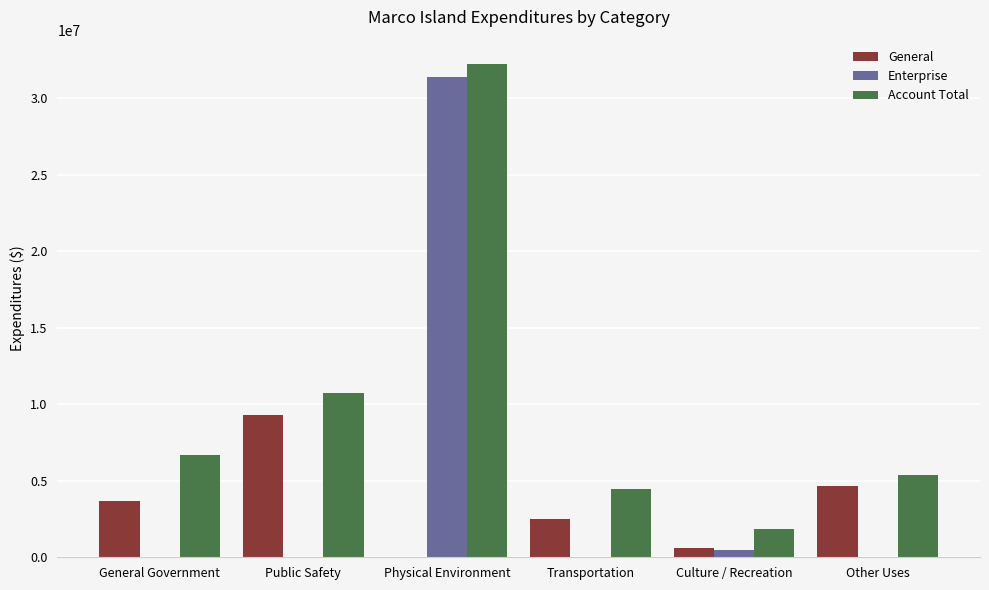

What is the total value across all series at Transportation?

6984892